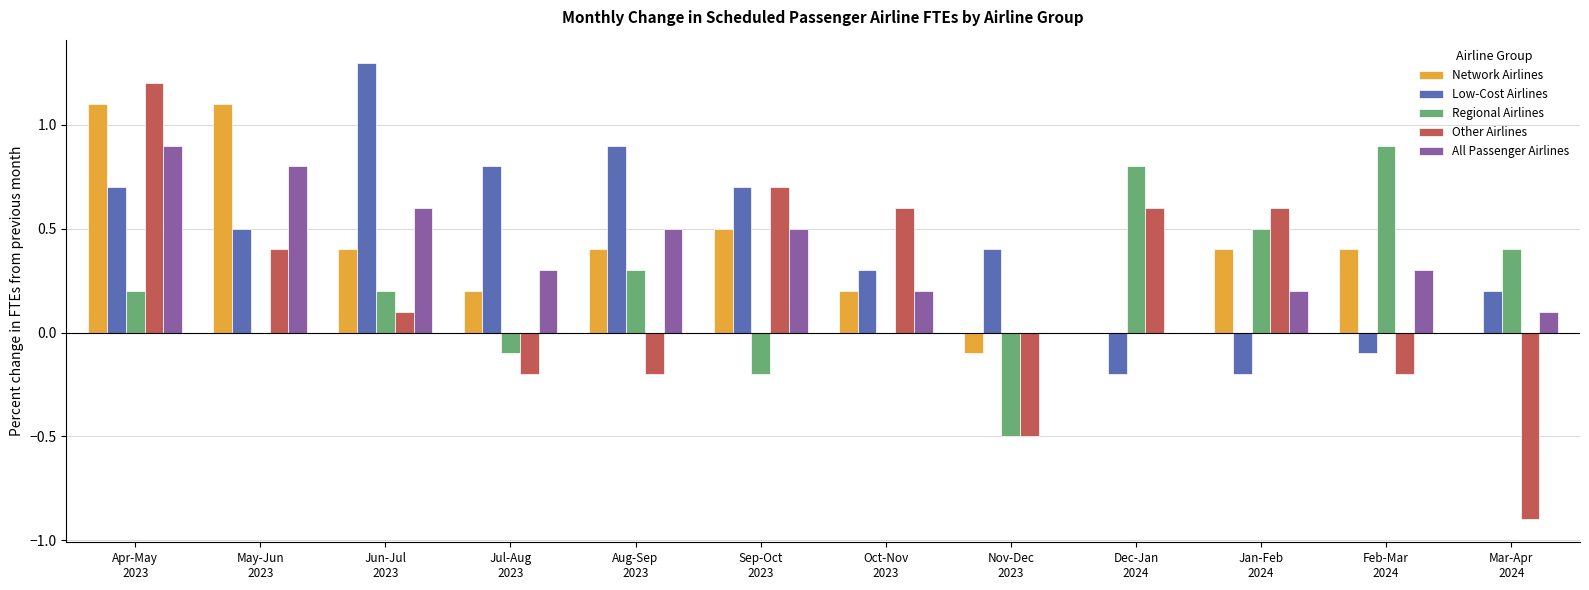

True or false: Other Airlines has a value of -0.0 at Feb-Mar
2024.

False